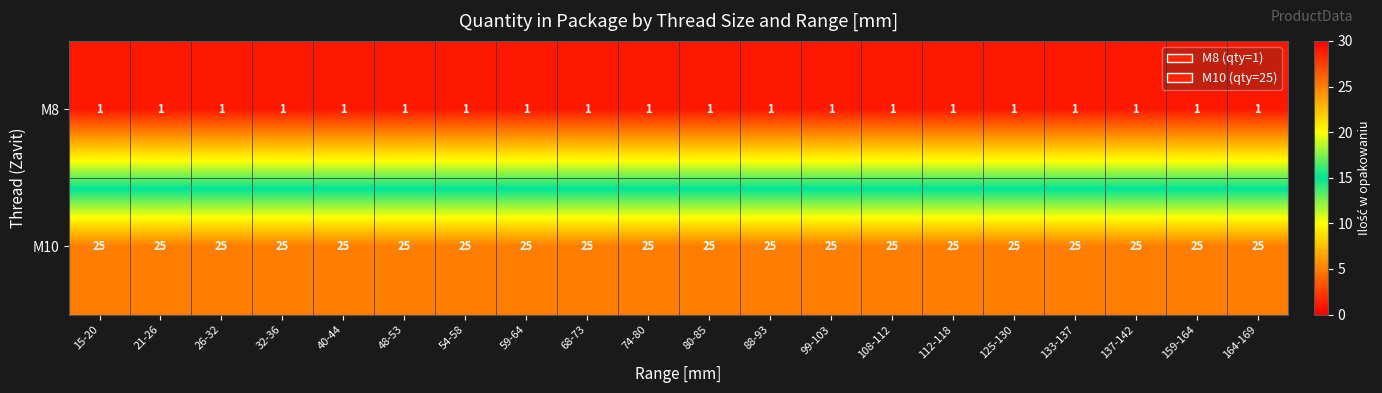

What is the average value of the M10 series?

25